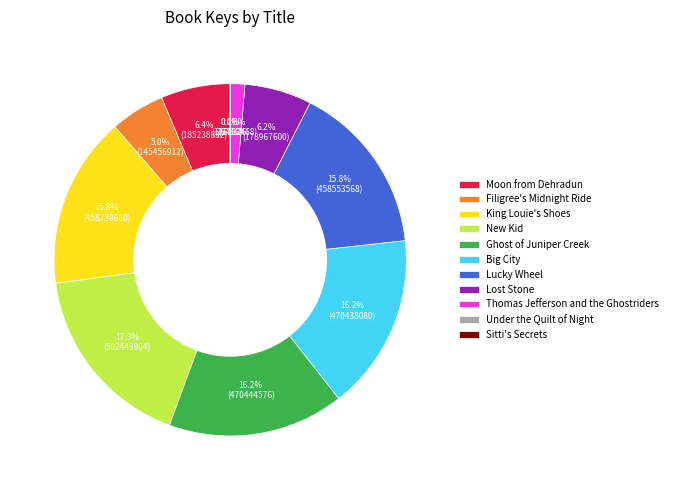

To the nearest percent, what is the average slice percentage?

9%